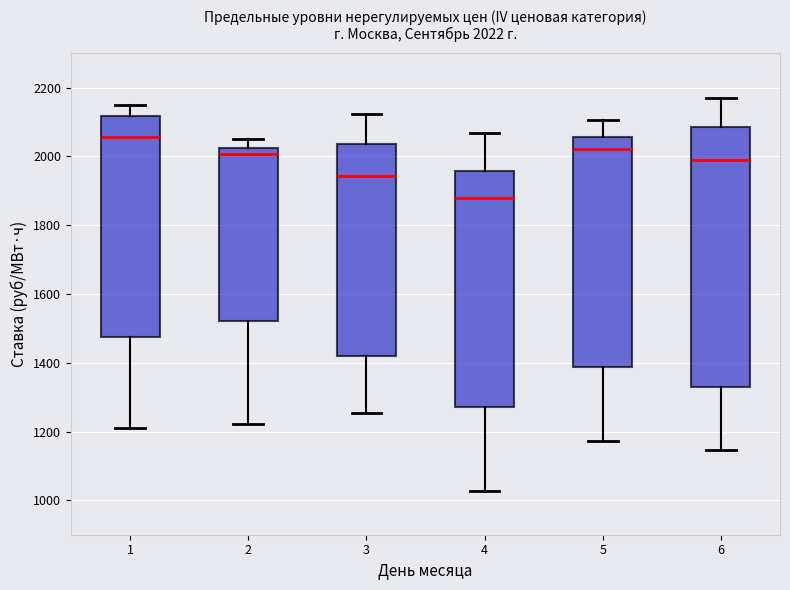

Which box's median line is the highest?

1